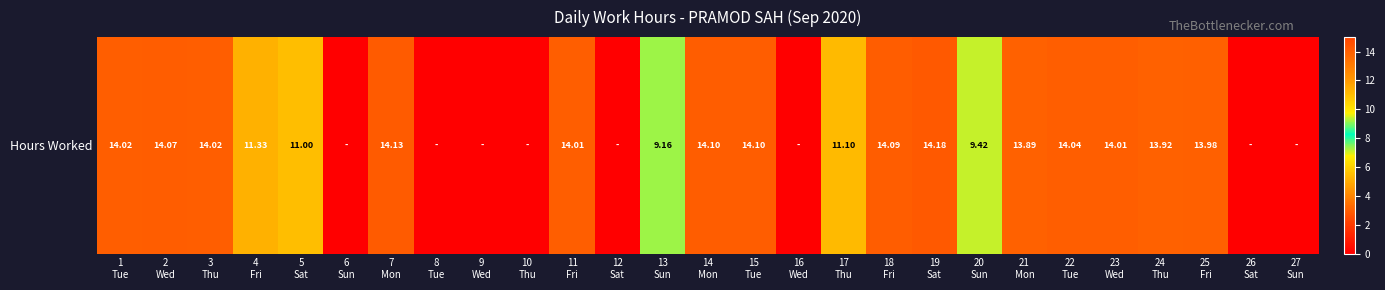

What is the difference between the maximum and minimum values?

14.2